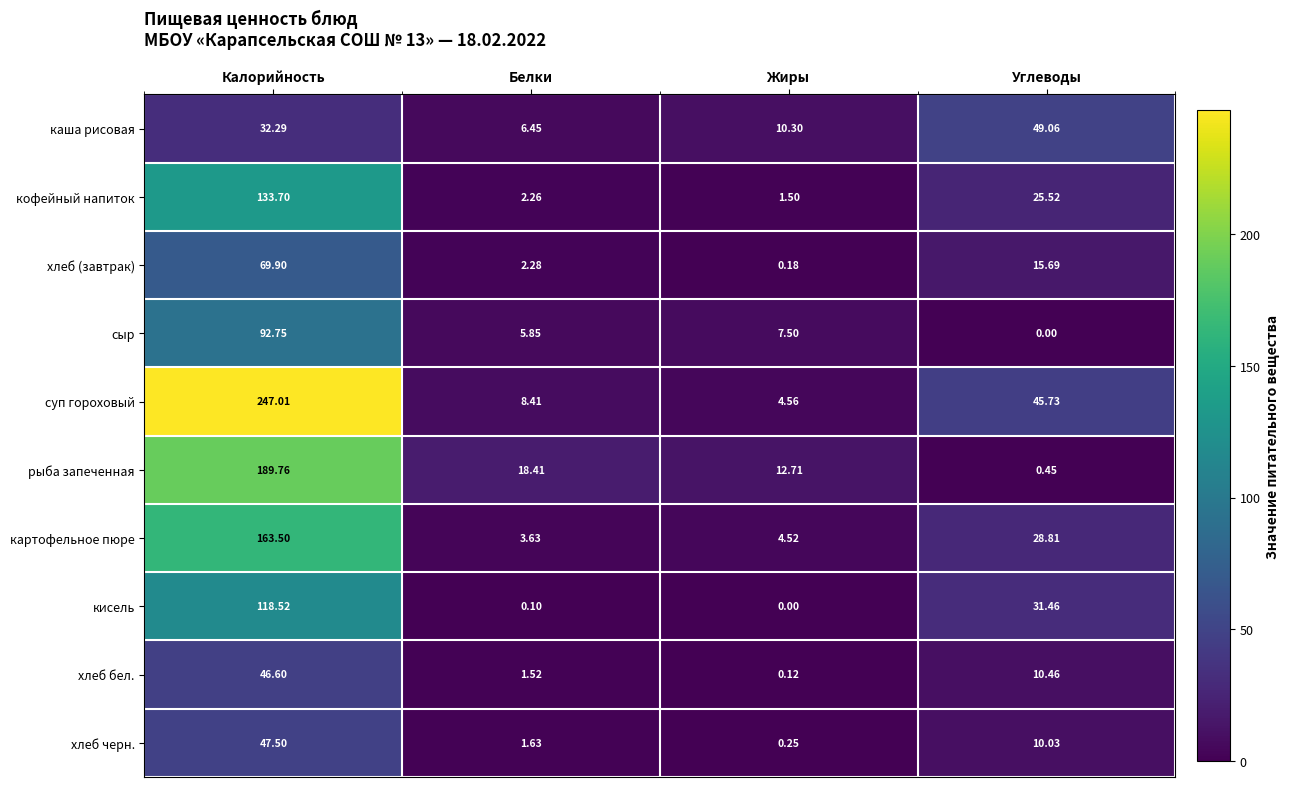

At which label does хлеб черн. reach its peak?

Калорийность